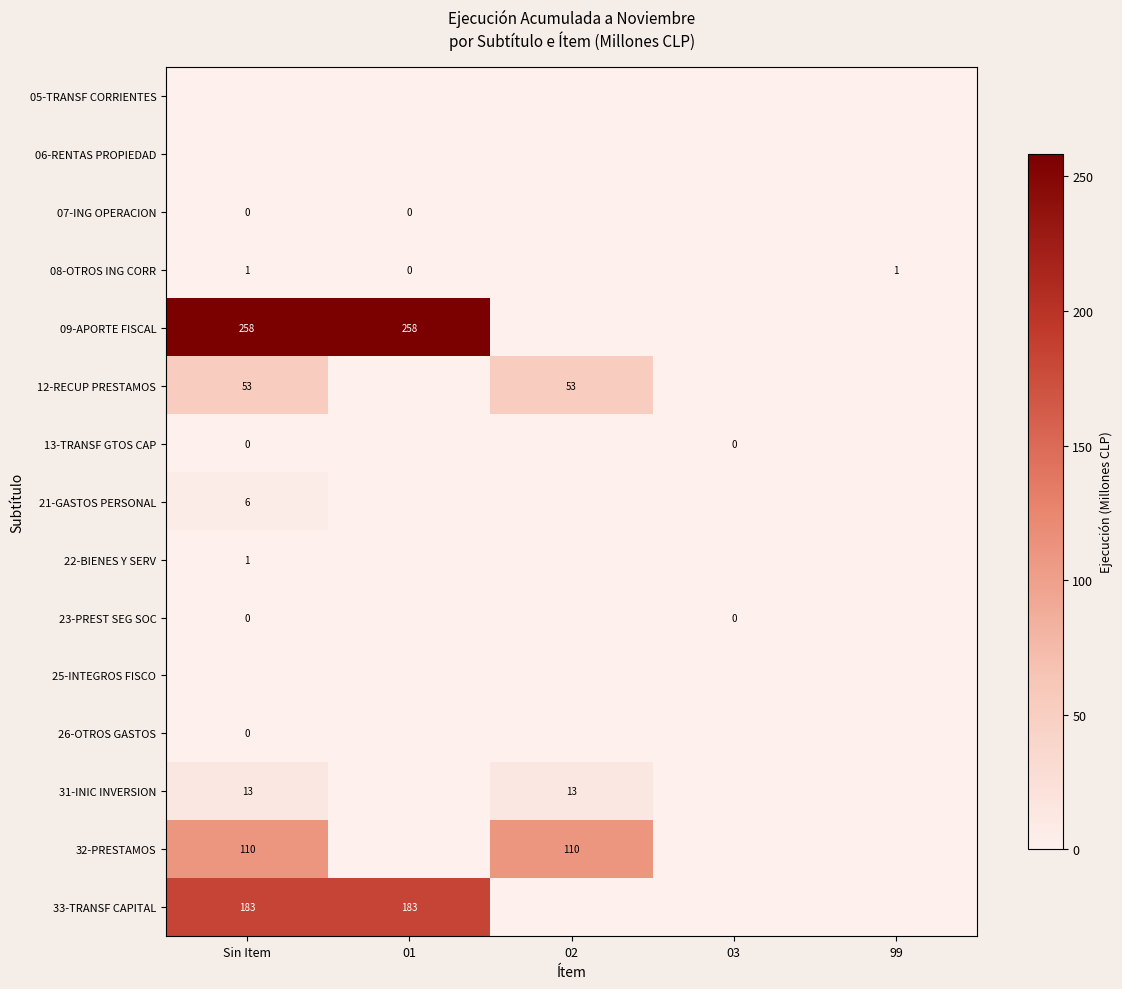

What is the sum of the 31-INIC INVERSION values at 02 and Sin Item?

26